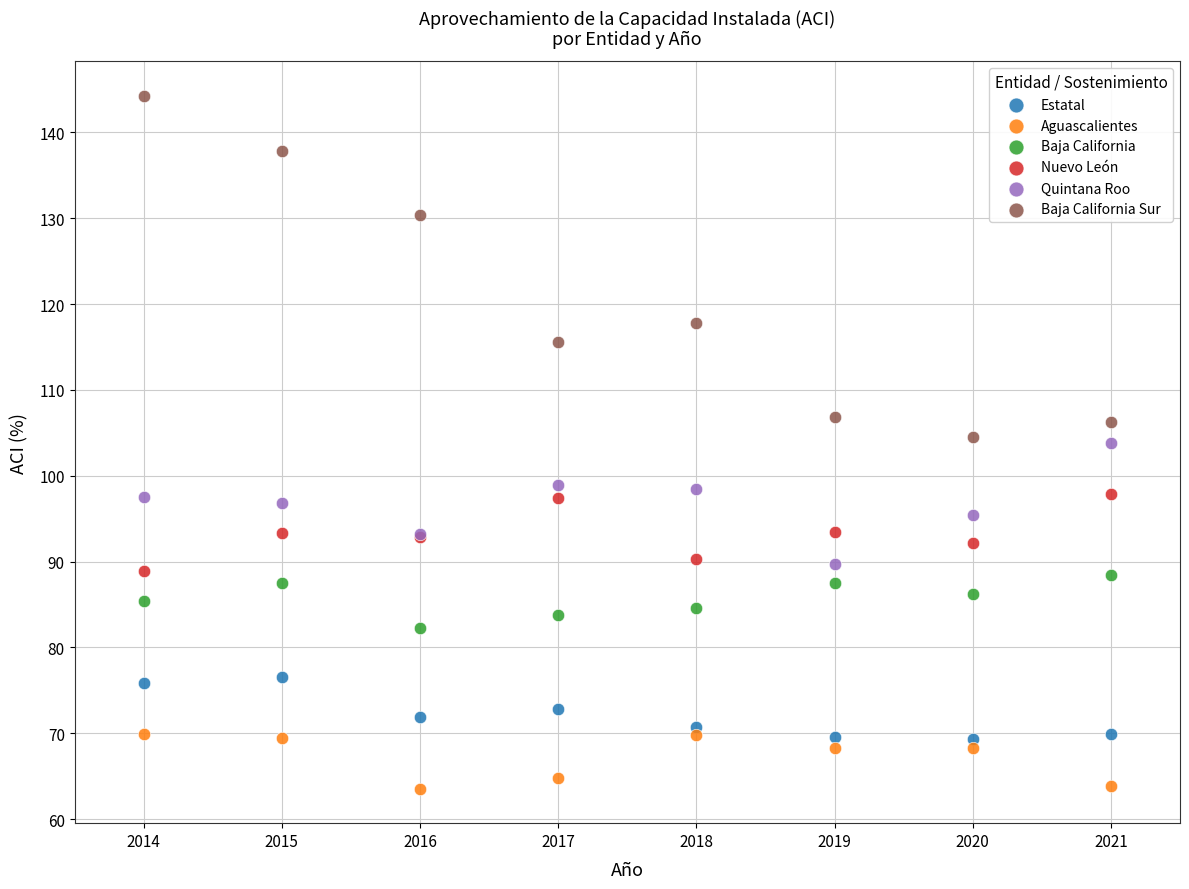

Which series reaches the minimum Y coordinate?

Aguascalientes